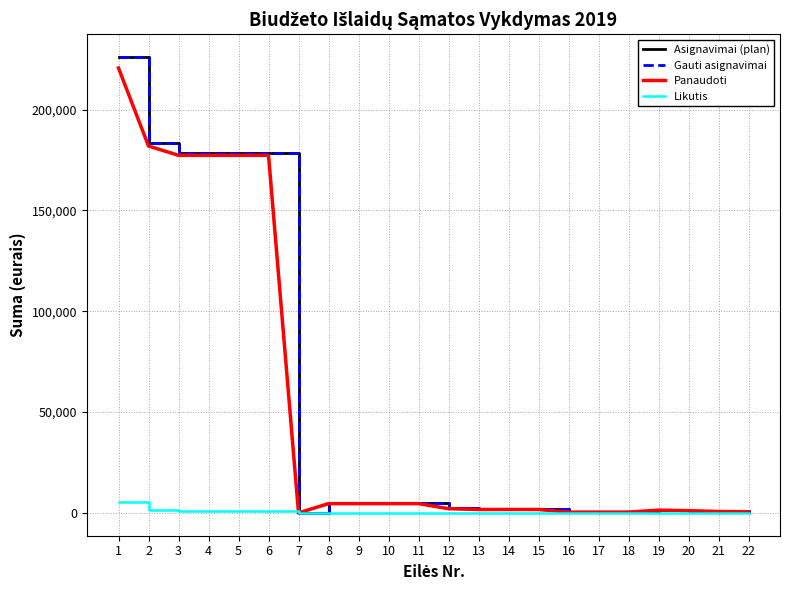

Reading left to right, extract all data points from this chart.

Asignavimai (plan): 226110	183355	178560	178560	178560	178560	0	4795	4795	4795	4795	2260	1800	1800	1800	460	460	460	1500	1200	800	600
Gauti asignavimai: 226110	183355	178560	178560	178560	178560	0	4795	4795	4795	4795	2260	1800	1800	1800	460	460	460	1500	1200	800	600
Panaudoti: 220650	181975	177360	177360	177360	177360	0	4615	4615	4615	4615	2100	1700	1700	1700	400	400	400	1380	1100	720	560
Likutis: 5460	1380	1200	1200	1200	1200	0	180	180	180	180	160	100	100	100	60	60	60	120	100	80	40